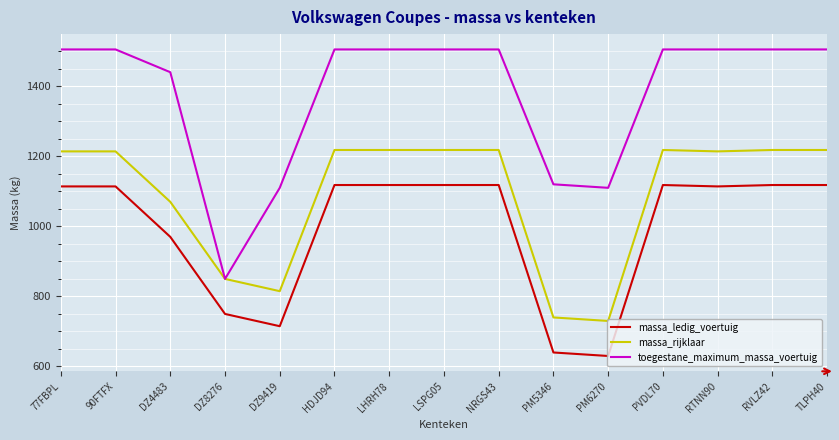

Reading left to right, extract all data points from this chart.

massa_ledig_voertuig: 77FBPL=1114	90FTFX=1114	DZ4483=970	DZ8276=750	DZ9419=715	HDJD94=1118	LHRH78=1118	LSPG05=1118	NRGS43=1118	PM5346=640	PM6270=630	PVDL70=1118	RTNN90=1114	RVLZ42=1118	TLPH40=1118
massa_rijklaar: 77FBPL=1214	90FTFX=1214	DZ4483=1070	DZ8276=850	DZ9419=815	HDJD94=1218	LHRH78=1218	LSPG05=1218	NRGS43=1218	PM5346=740	PM6270=730	PVDL70=1218	RTNN90=1214	RVLZ42=1218	TLPH40=1218
toegestane_maximum_massa_voertuig: 77FBPL=1505	90FTFX=1505	DZ4483=1440	DZ8276=850	DZ9419=1110	HDJD94=1505	LHRH78=1505	LSPG05=1505	NRGS43=1505	PM5346=1120	PM6270=1110	PVDL70=1505	RTNN90=1505	RVLZ42=1505	TLPH40=1505